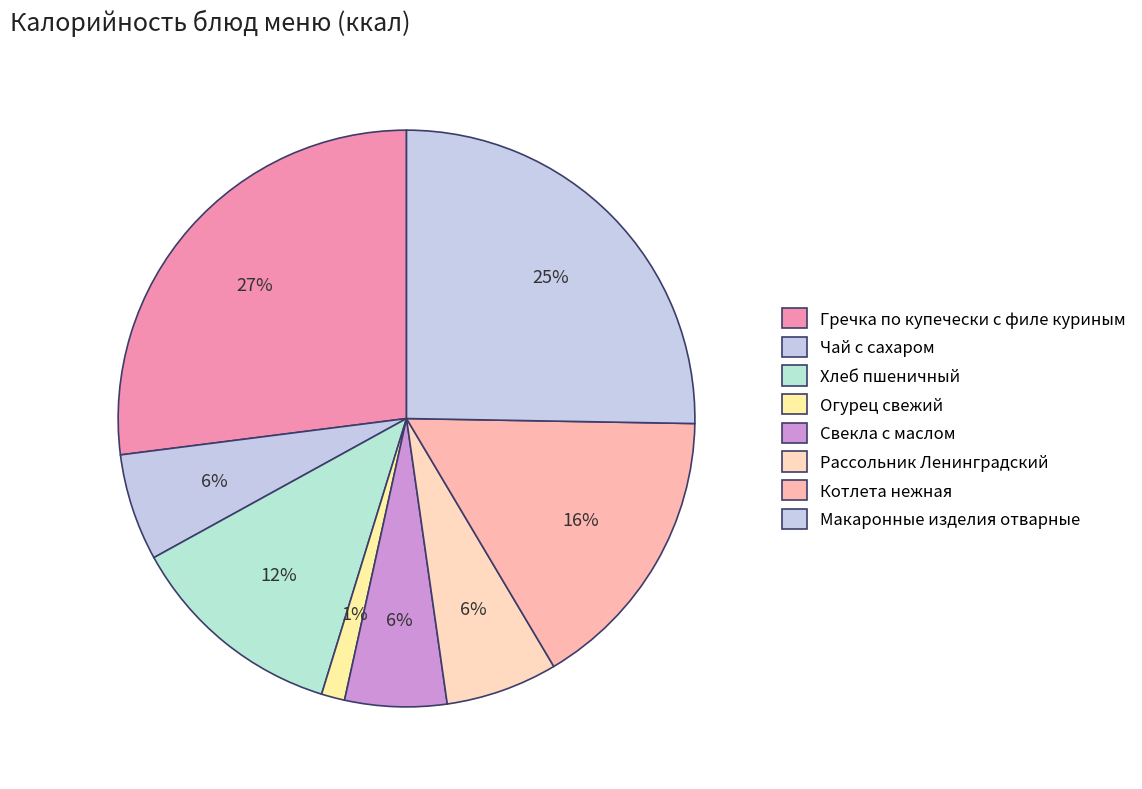

To the nearest percent, what is the difference between the Свекла с маслом and Гречка по купечески с филе куриным slice percentages?

21%